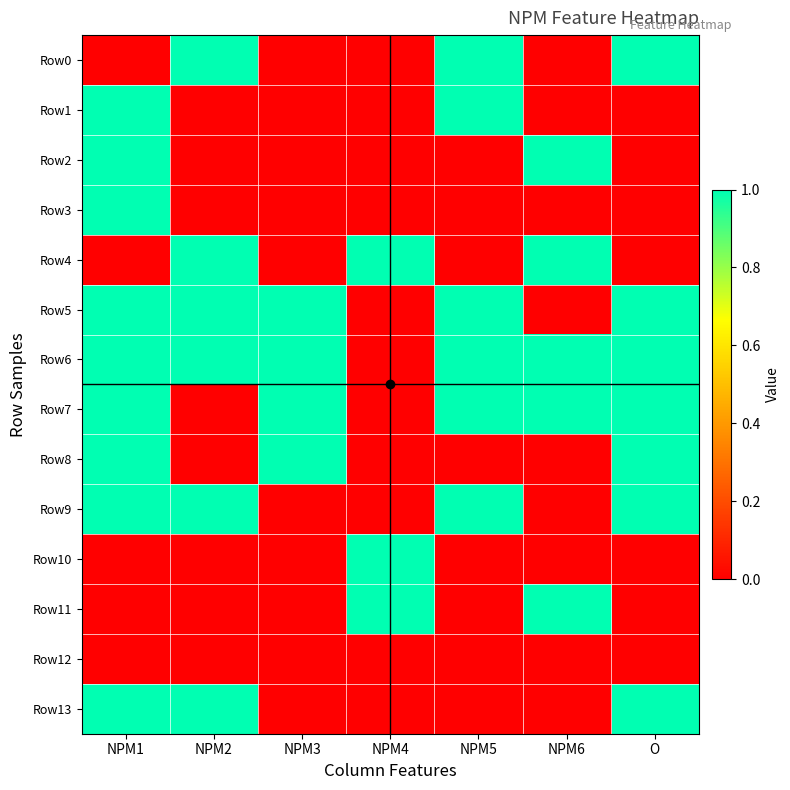

How many distinct data groups are displayed?

14